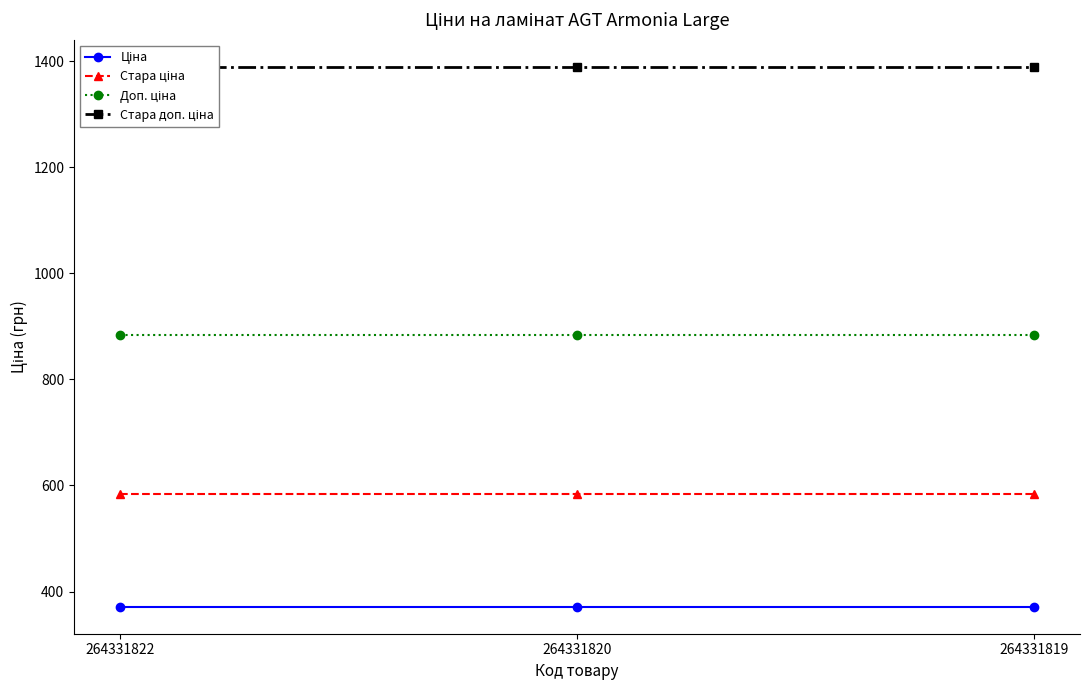

Between 264331822 and 264331820, which series saw the biggest shift?

Ціна